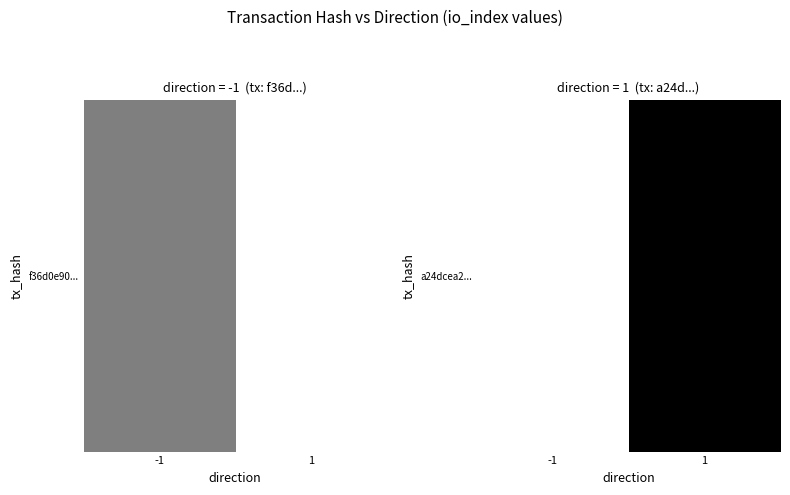

What is the average value?

1